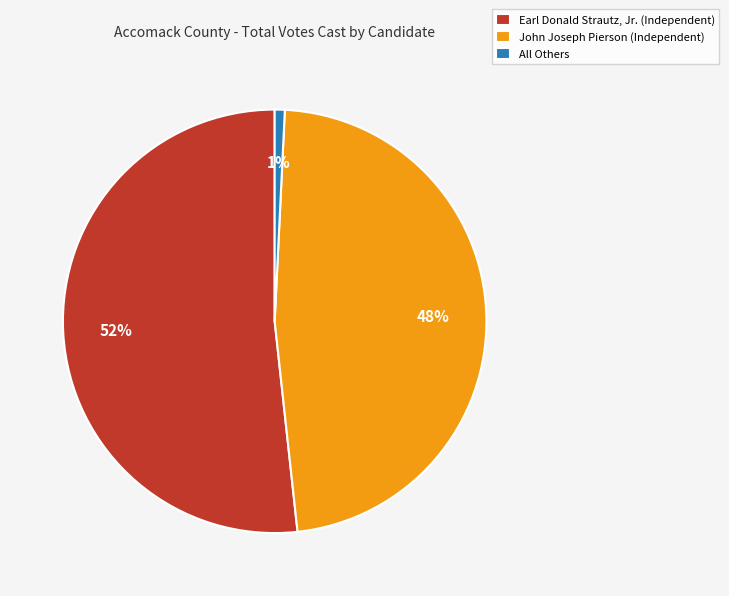

How many segments does this pie chart have?

3